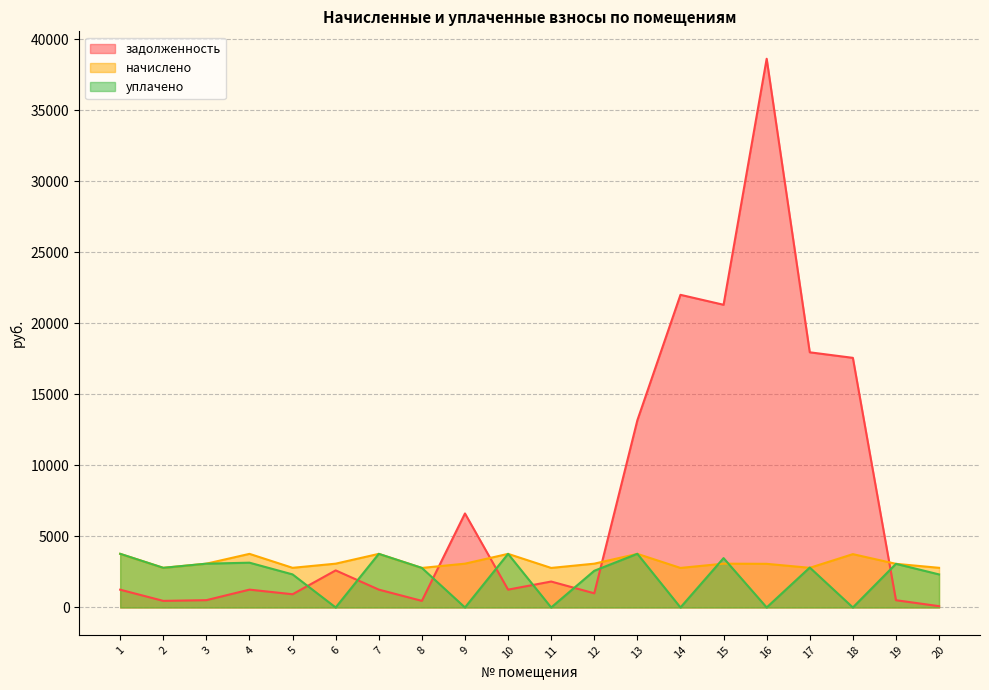

At 5, list the series in order from smallest to largest.

задолженность, уплачено, начислено